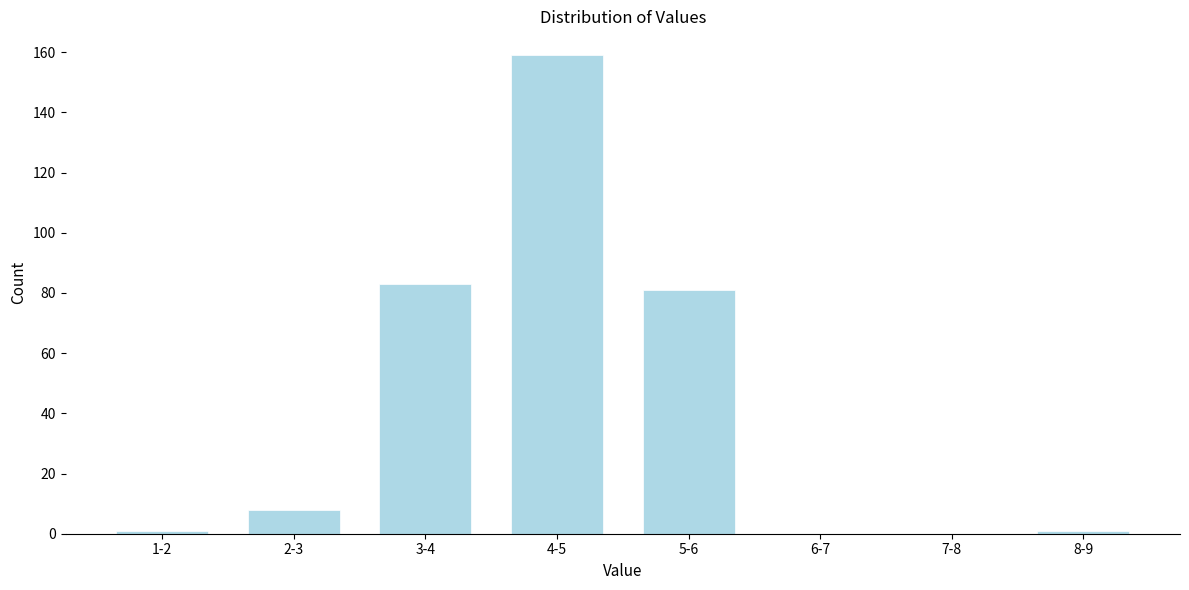

Reading left to right, extract all data points from this chart.

1-2=1	2-3=8	3-4=83	4-5=159	5-6=81	6-7=0	7-8=0	8-9=1